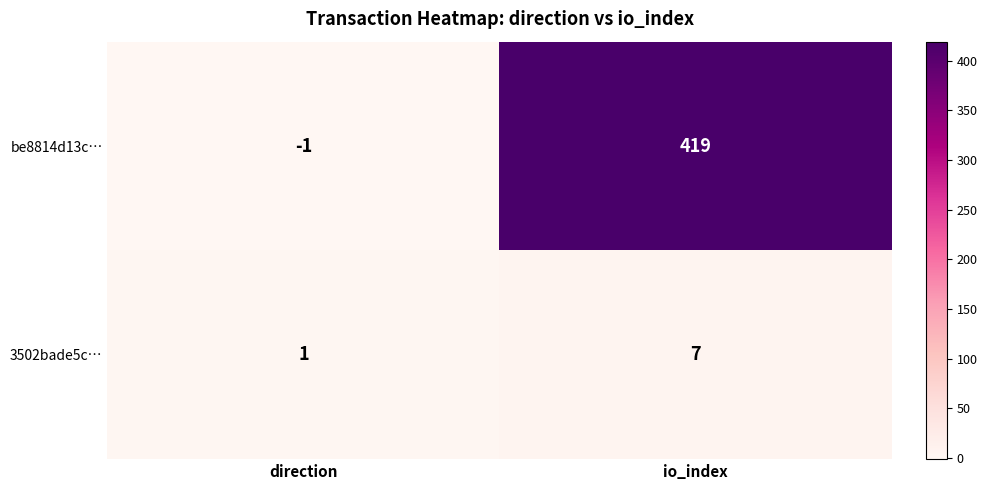

Which series has the widest spread of values?

be8814d13c…